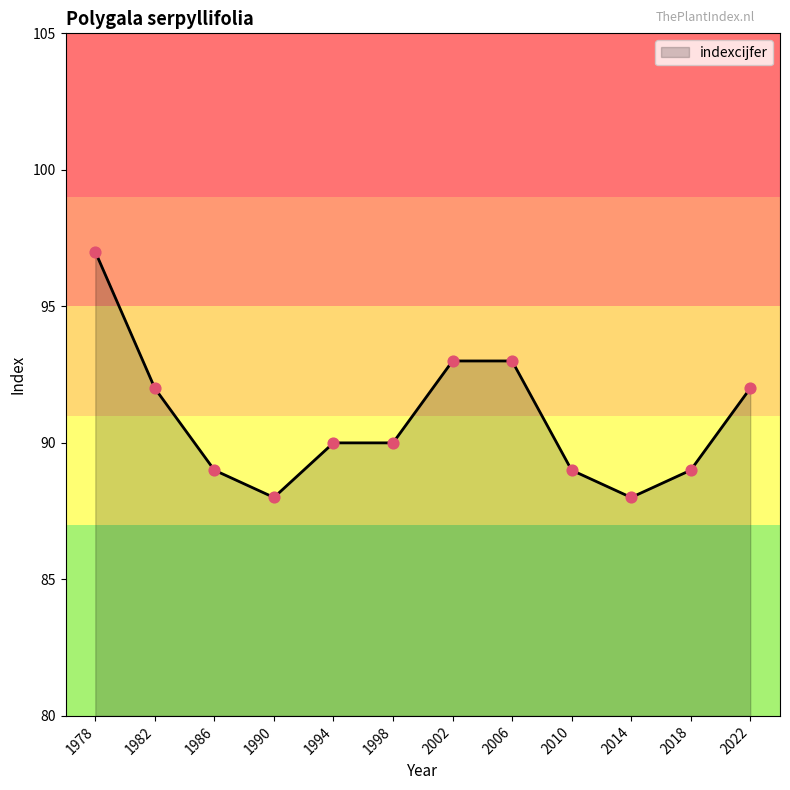

What is the change in value from 1994 to 2006?

+3